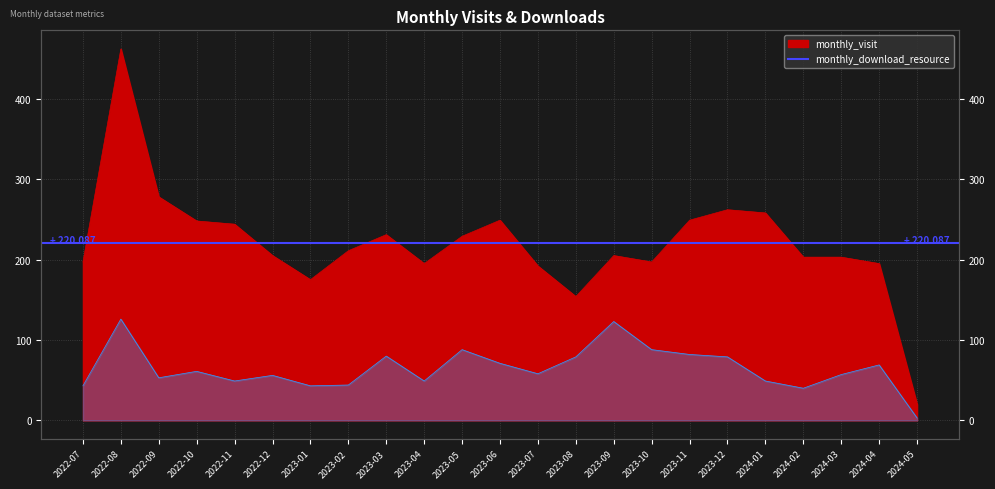

At how many categories does at least one series exceed 434?

1